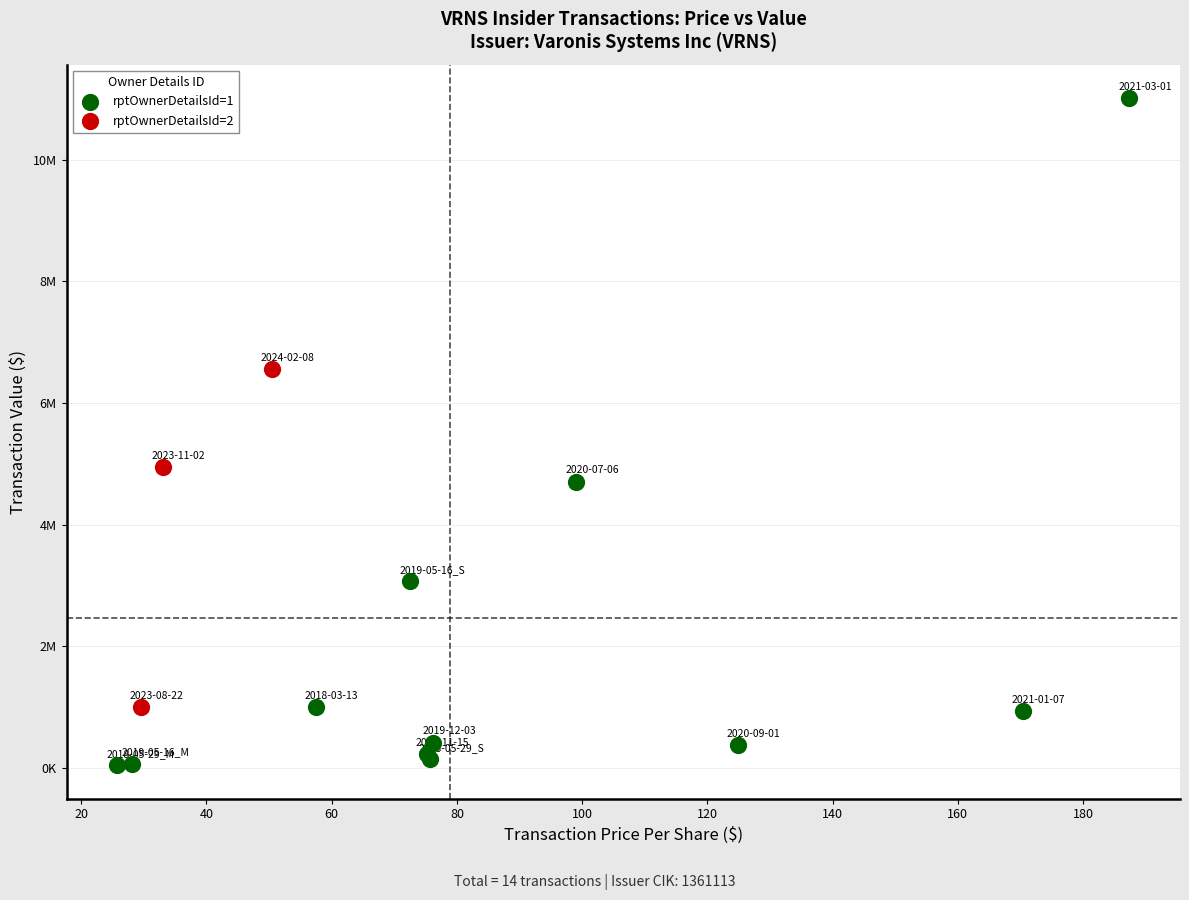

Which series contains the highest Y value?

rptOwnerDetailsId=1